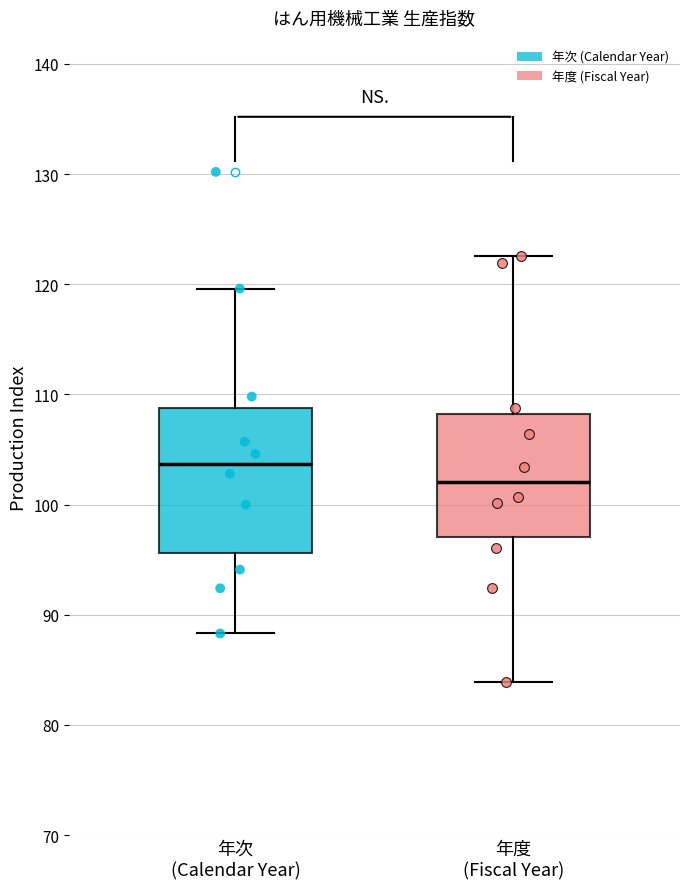

Reading left to right, read every box against the y-axis: the position of its median line, the range the box covers, and the ends of its whiskers. The values are not printed on the chart, so give them approximately, as read against the axis.

年次 (Calendar Year): median 104, box 96 to 109, whiskers 88 to 120
年度 (Fiscal Year): median 102, box 97 to 108, whiskers 84 to 123